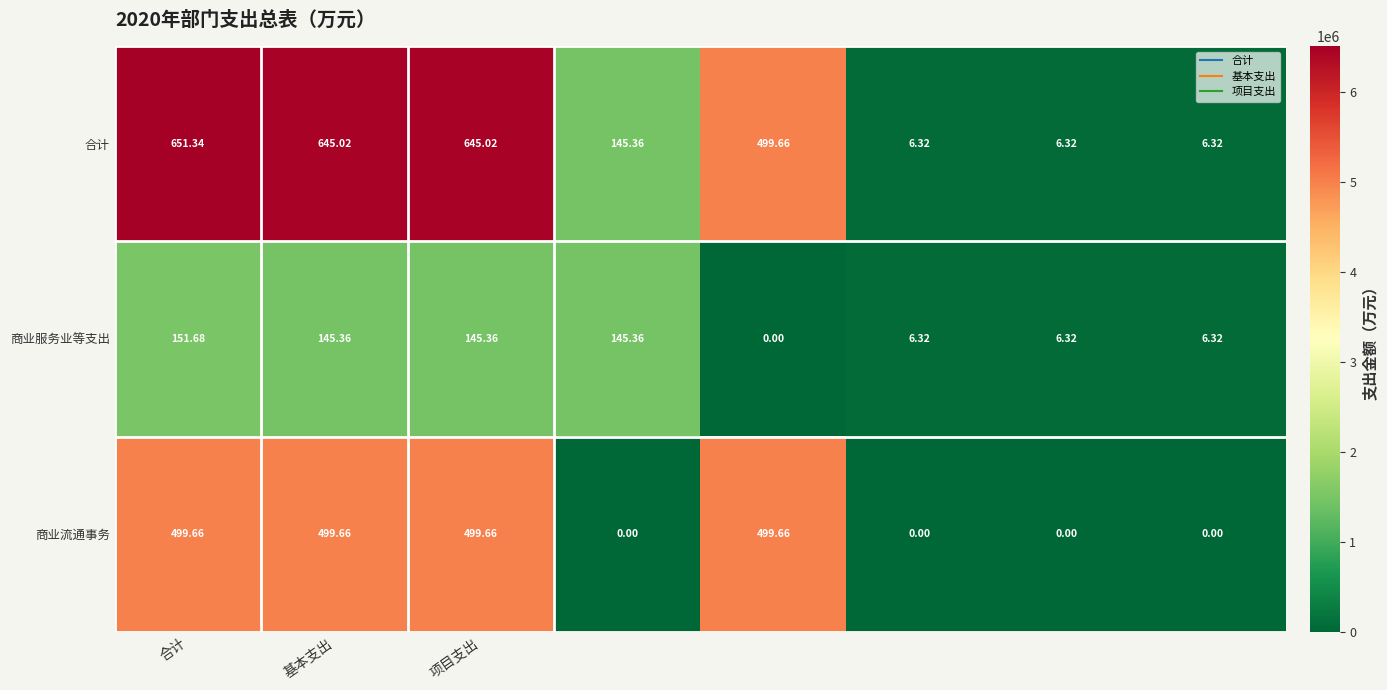

Rank the series by their maximum value, from lowest to highest.

商业服务业等支出, 商业流通事务, 合计